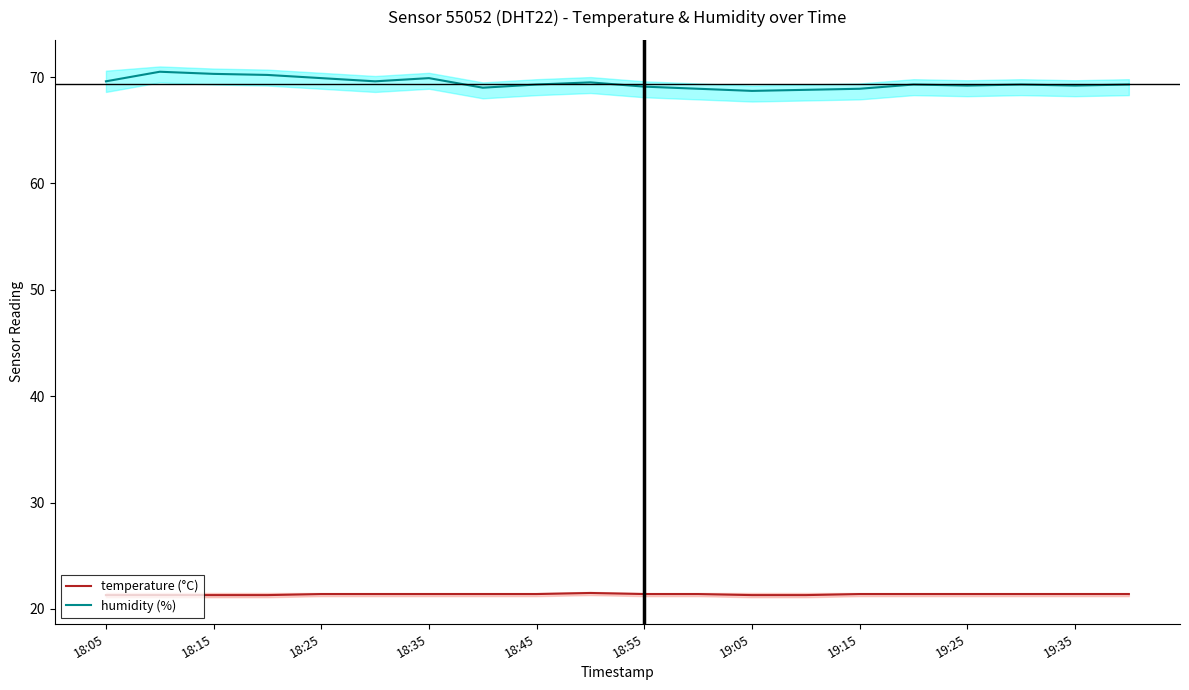

True or false: humidity (%) and temperature (°C) intersect in this chart.

False